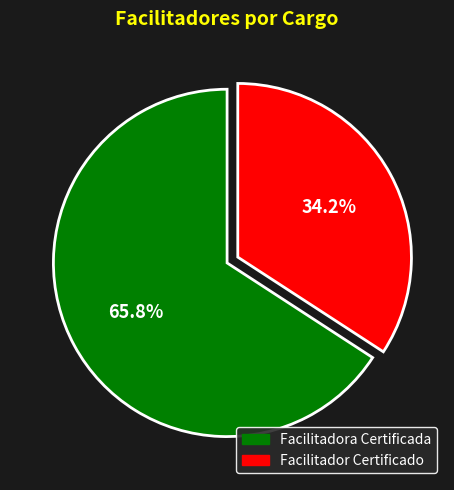

To the nearest percent, what is the difference between the largest and smallest slice percentages?

32%